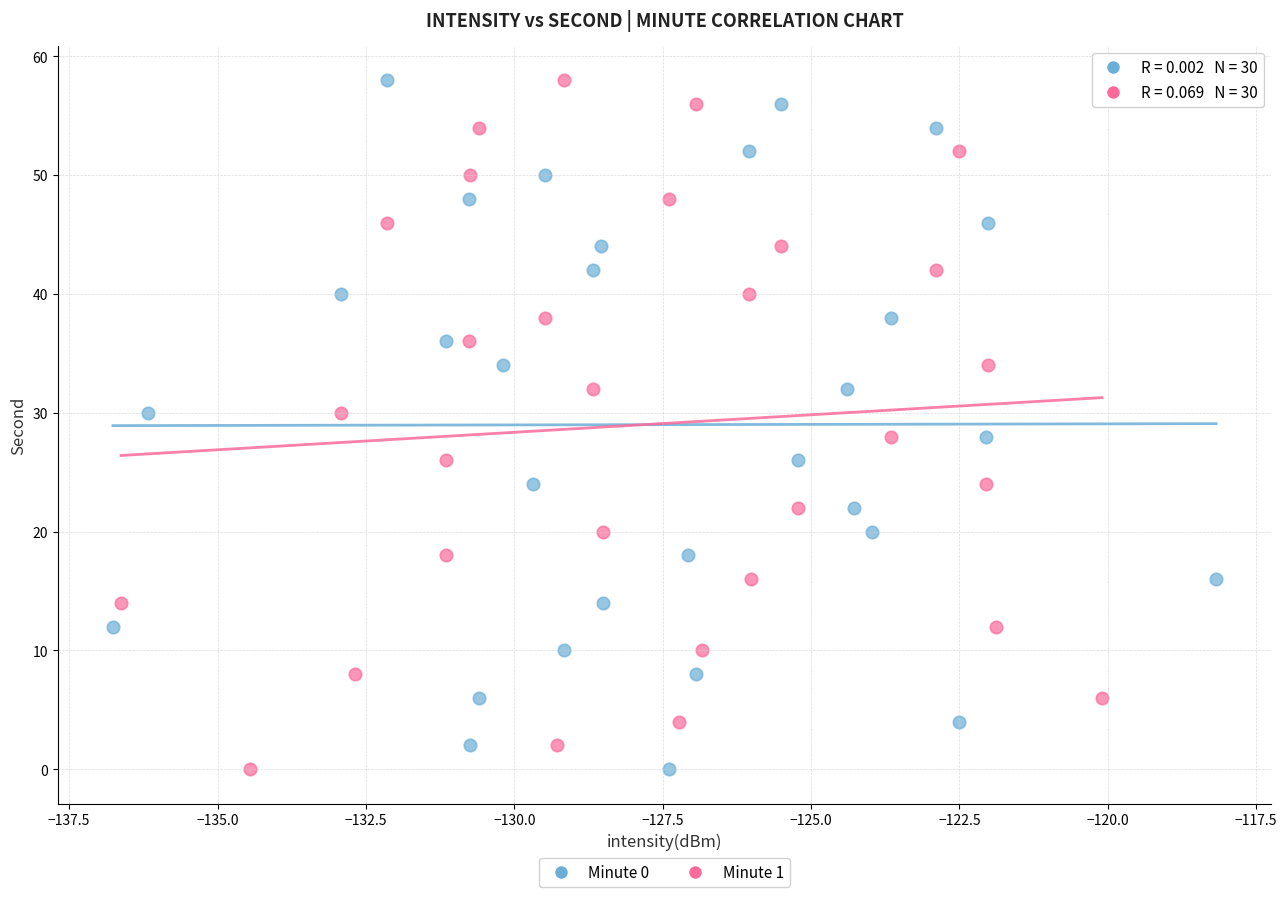

What are all the series names shown in the legend?

Minute 0, Minute 1